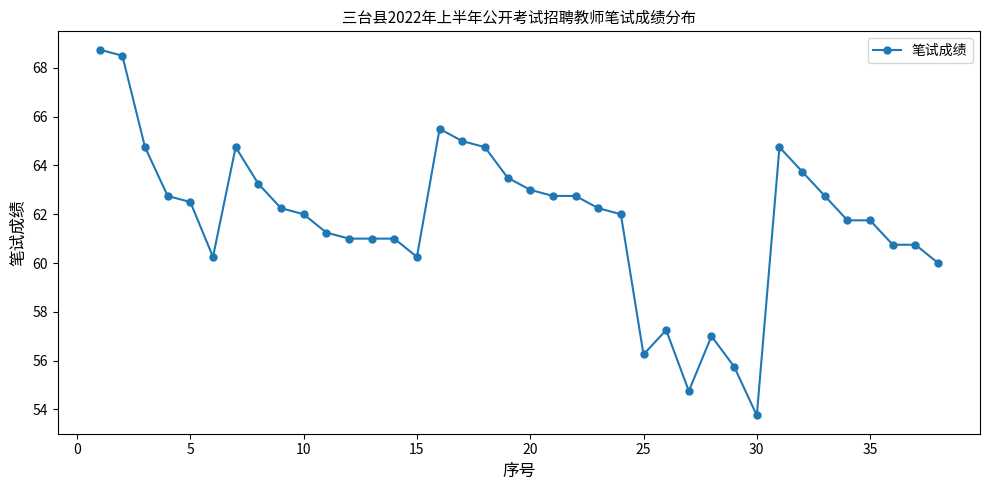

What is the sum of all values?

2346.8